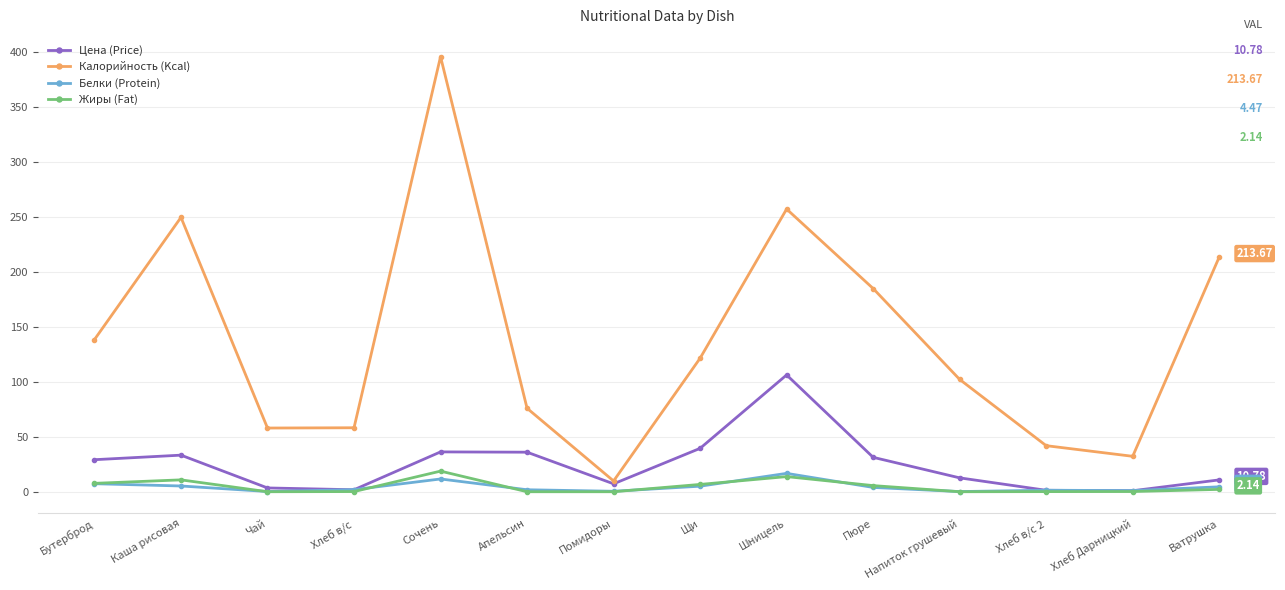

Is the value of Калорийность (Kcal) at Щи greater than the value of Жиры (Fat) at Помидоры?

Yes